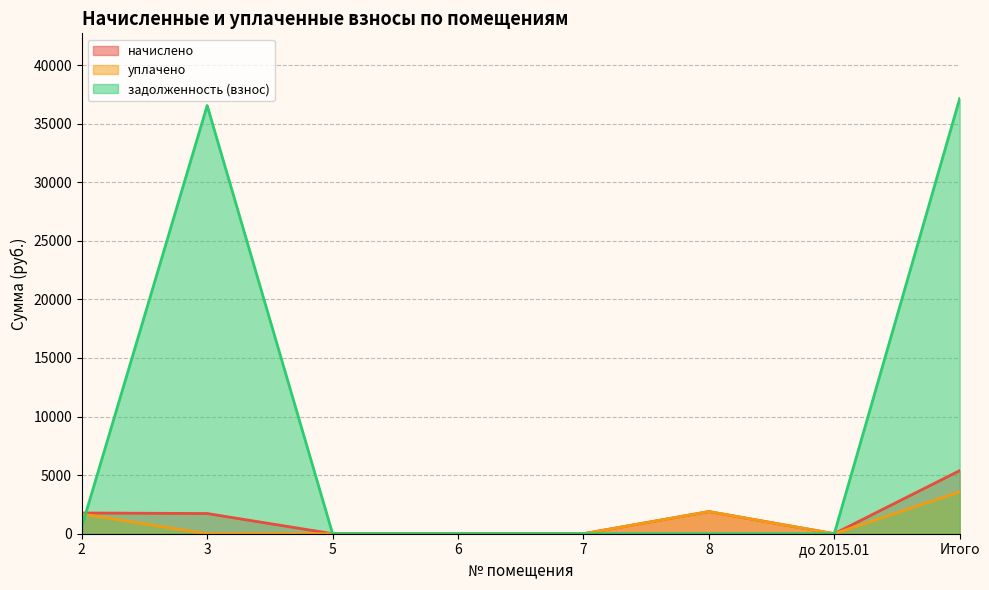

True or false: уплачено and начислено intersect in this chart.

False